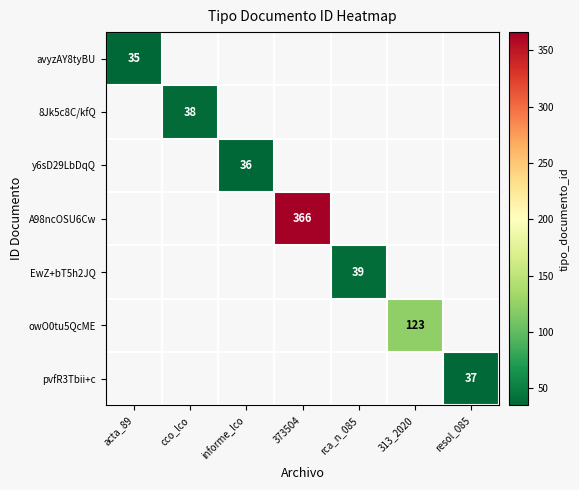

True or false: 8Jk5c8C/kfQ has a value of 38 at cco_lco.

True